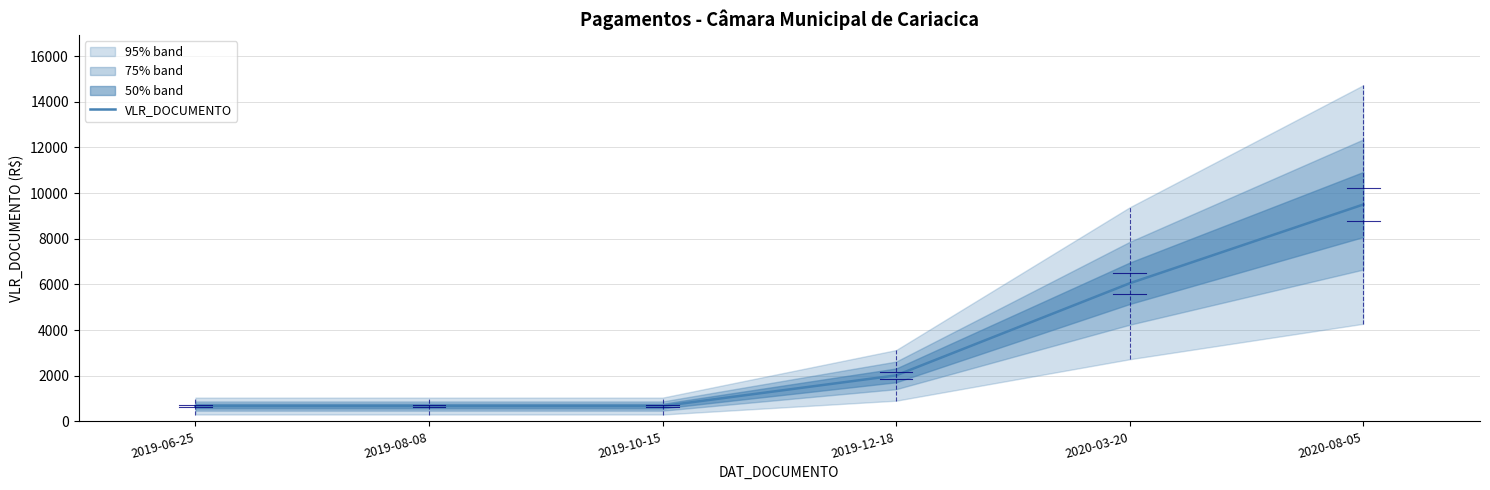

Which has a higher value, 2019-06-25 or 2020-08-05?

2020-08-05